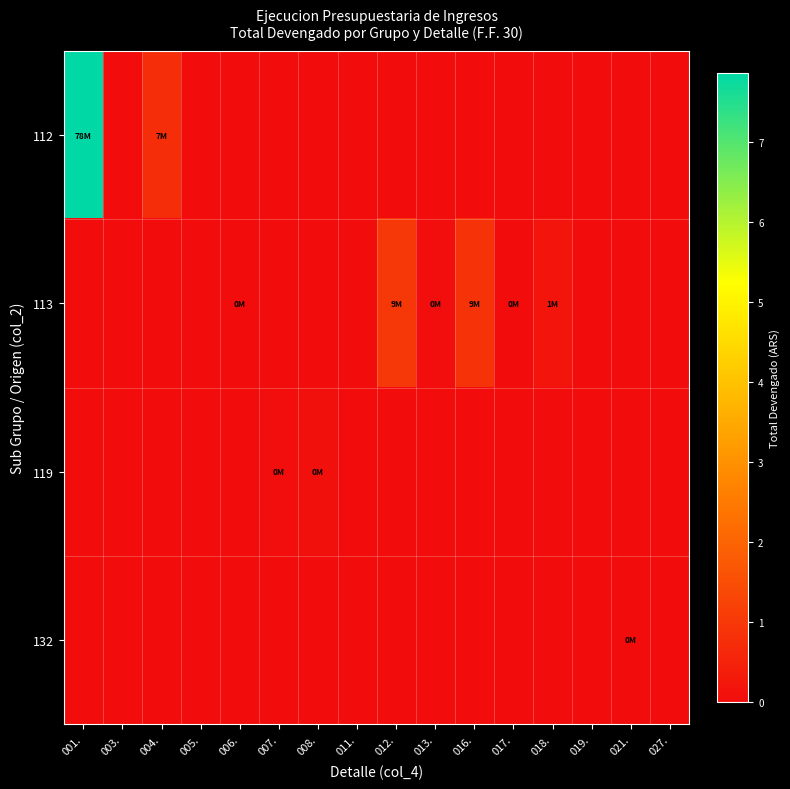

Which label corresponds to the largest value in the chart?

001.